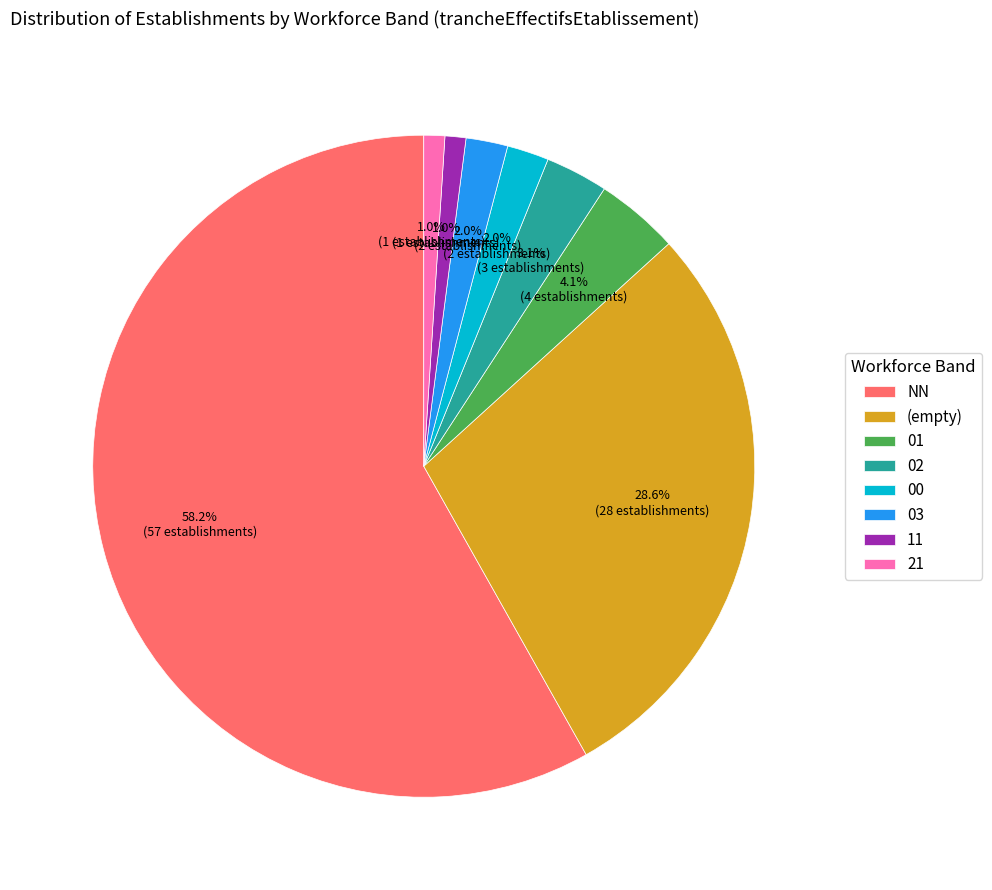

To the nearest percent, what is the difference between the largest and smallest slice percentages?

57%